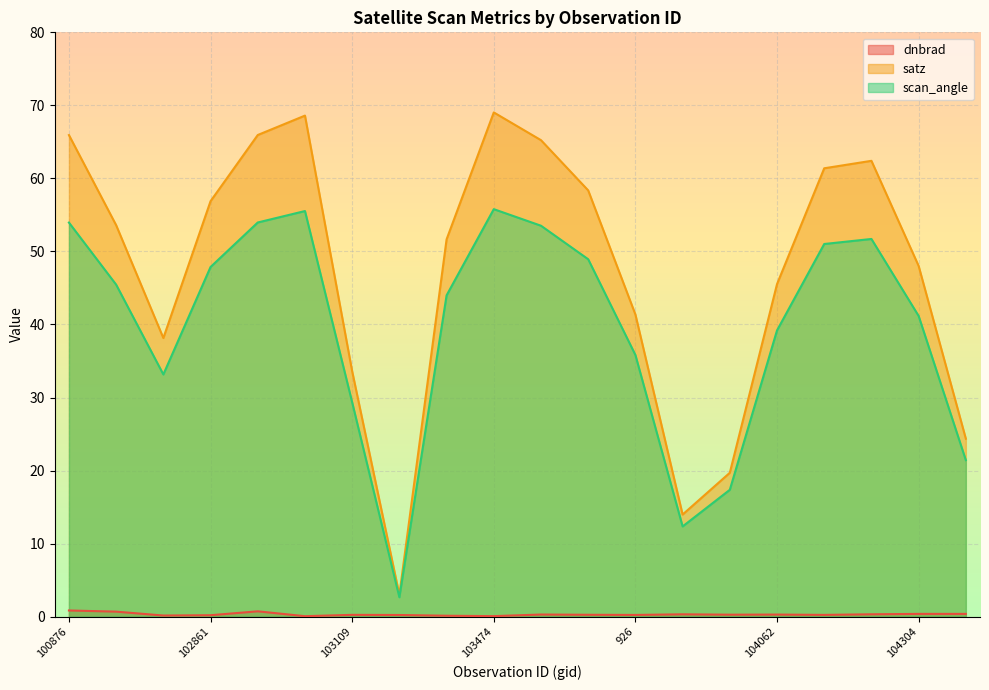

Is the value of dnbrad at 104186 greater than the value of satz at 103465?

No